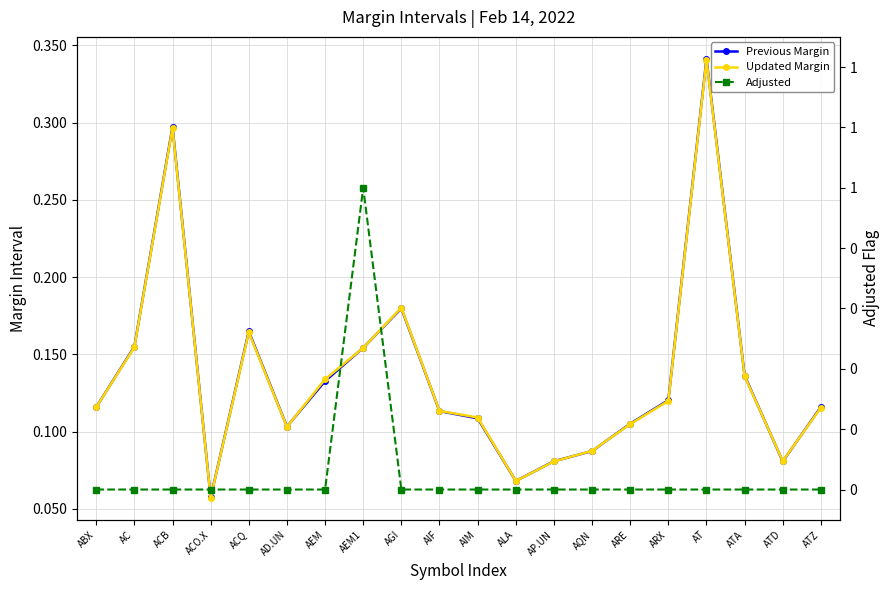

What is the sum of all Updated Margin values?

2.7